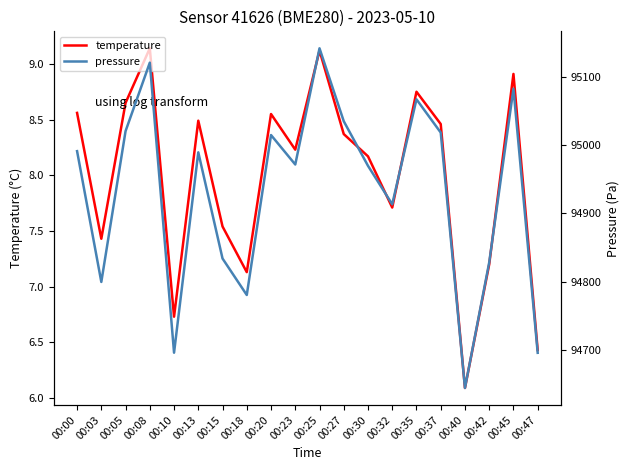

Where does the pressure series first go above 94989?

00:00